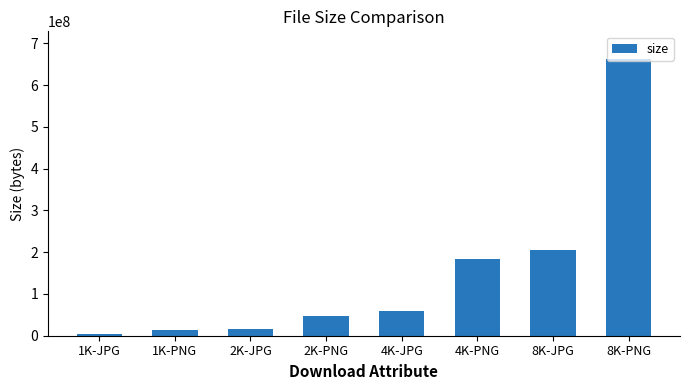

The value at 8K-JPG is 204384963. True or false?

True